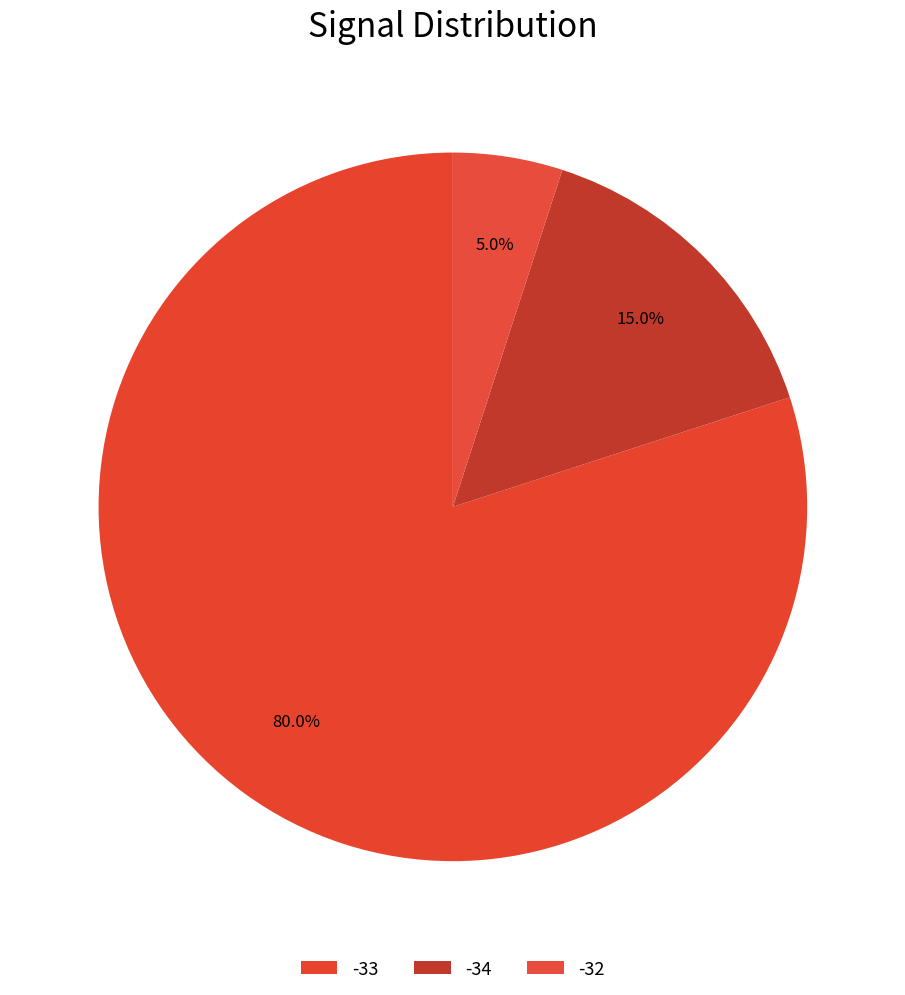

How many segments does this pie chart have?

3